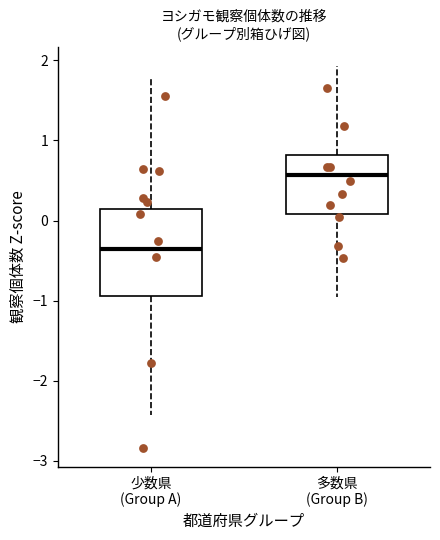

Which box's median line is the highest?

多数県 (Group B)